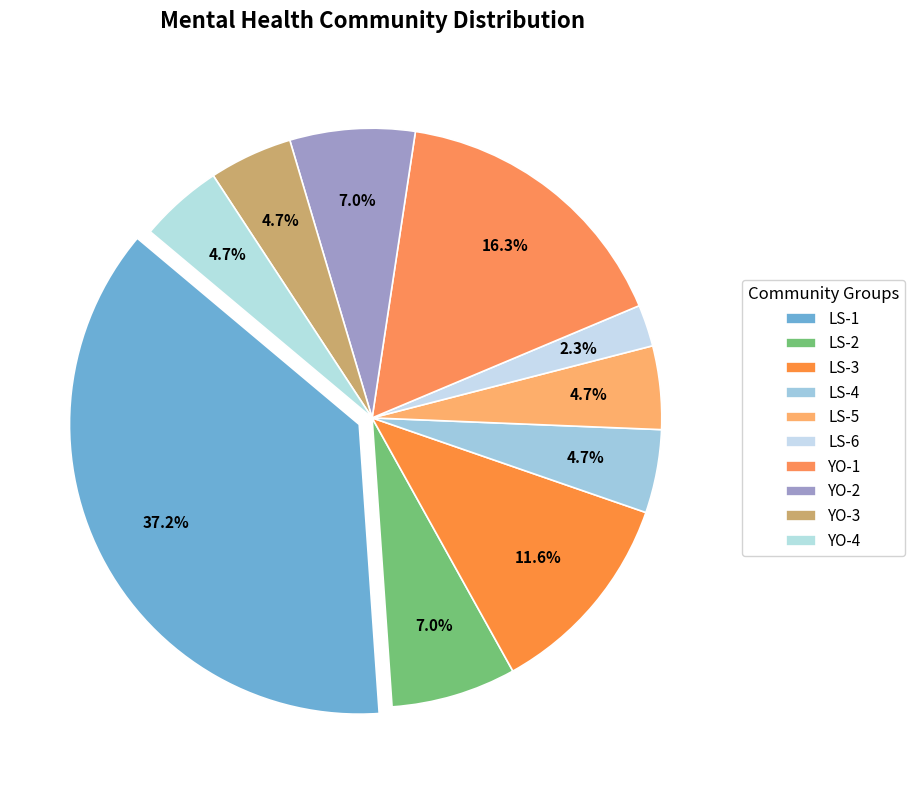

How many slices are in this pie chart?

10